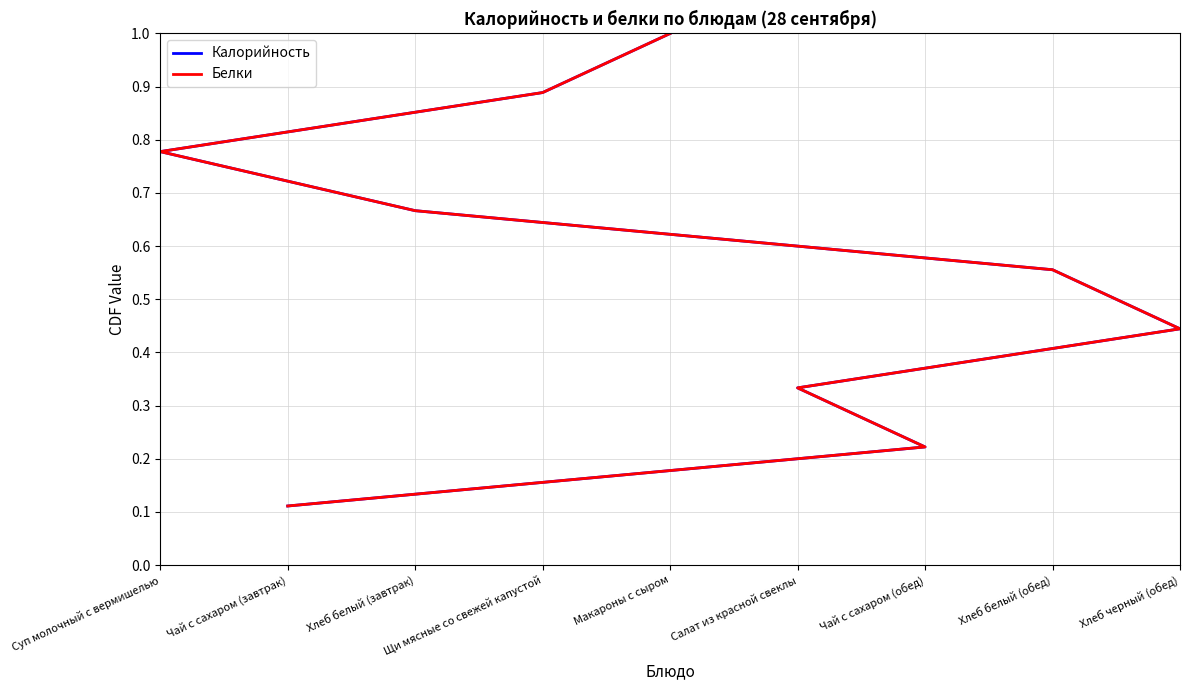

True or false: Белки and Калорийность intersect in this chart.

False